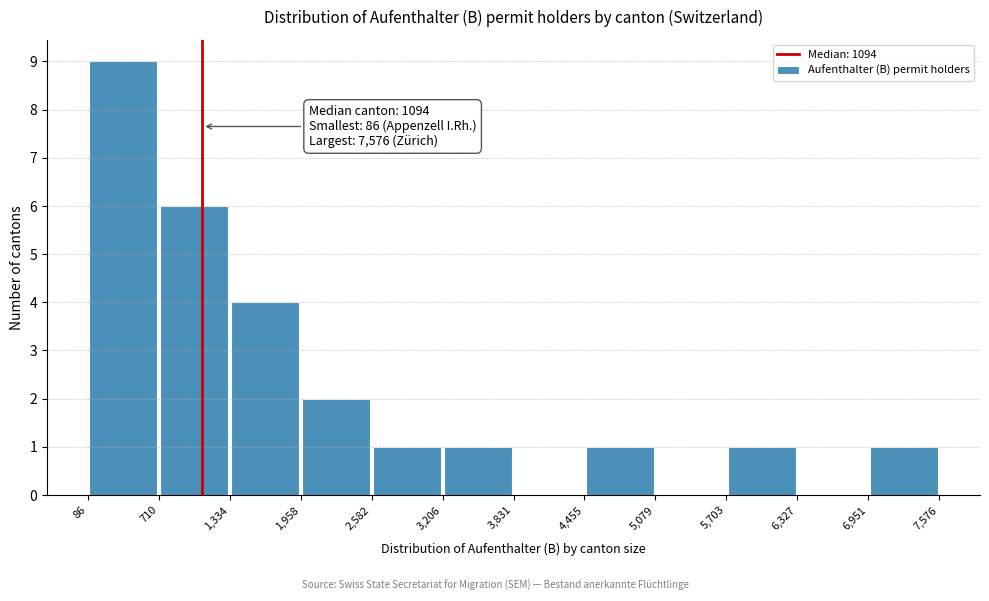

Which range on the x-axis has the tallest bar?

86 to 710